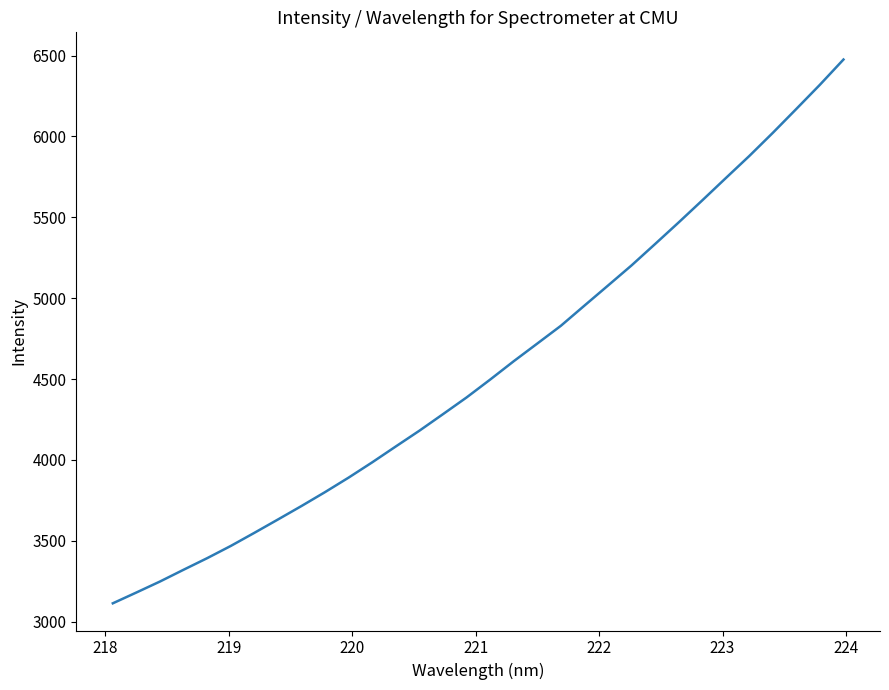

What is the smallest value displayed?

3113.3